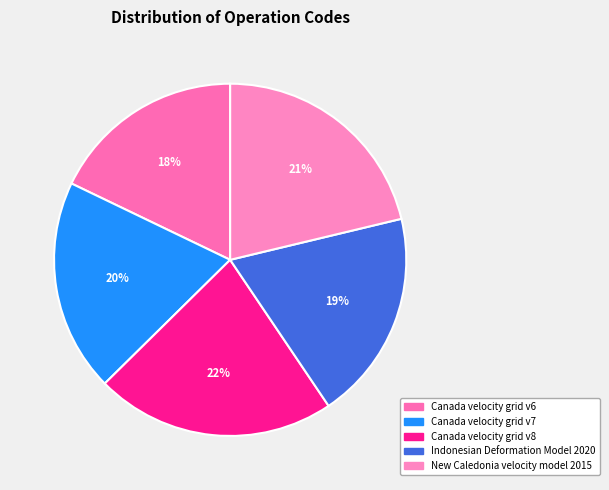

Count the number of slices in the pie.

5